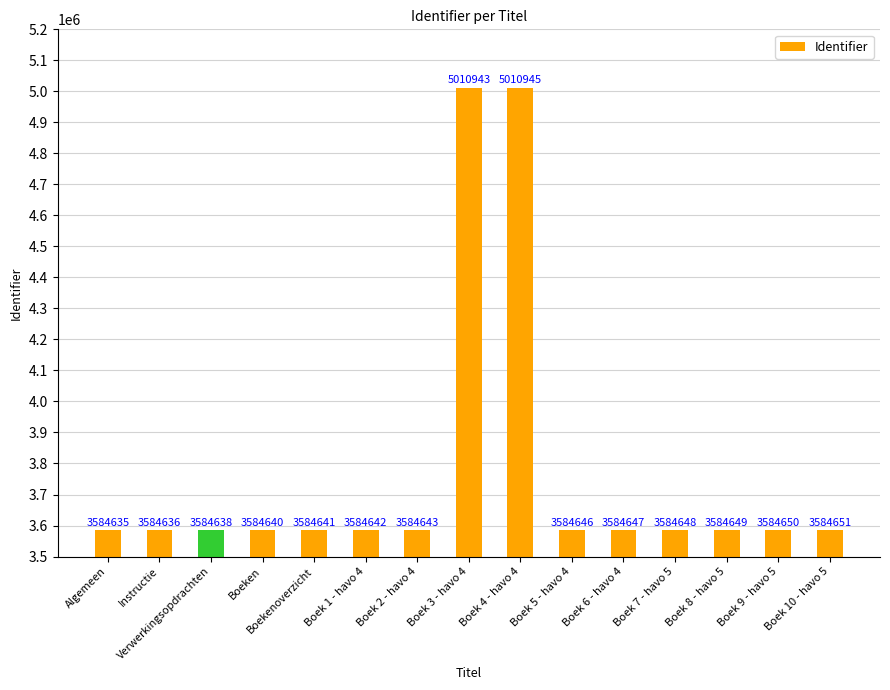

At which label does the data first exceed 3584646?

Boek 3 - havo 4